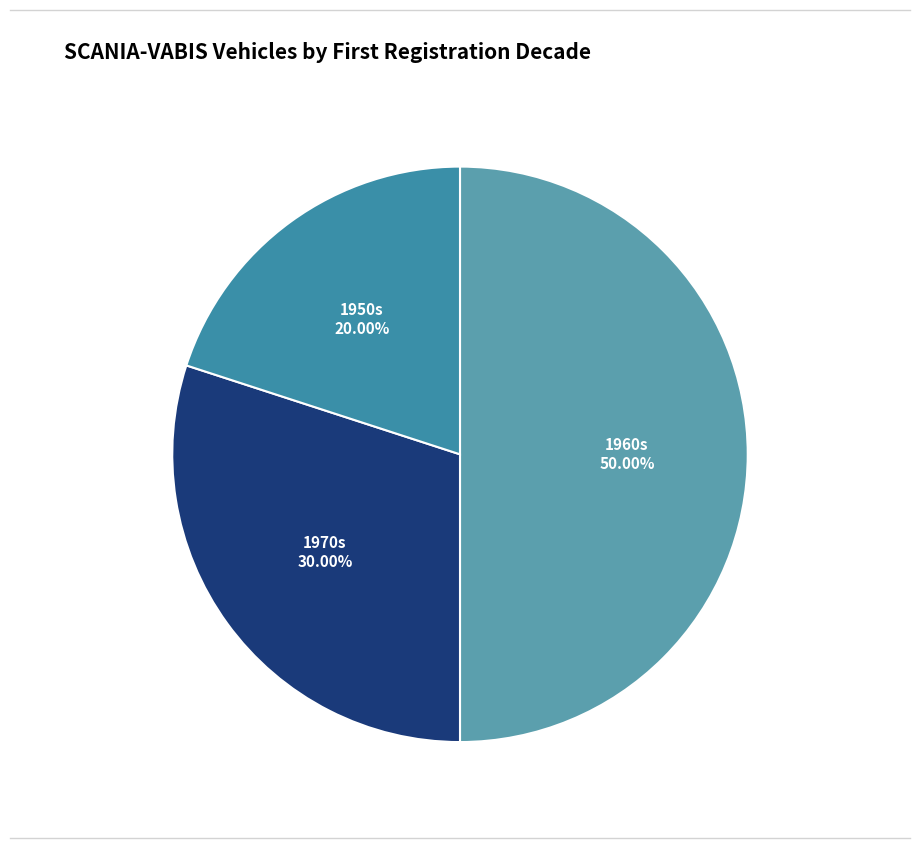

Does 1950s represent more than half of the total?

No